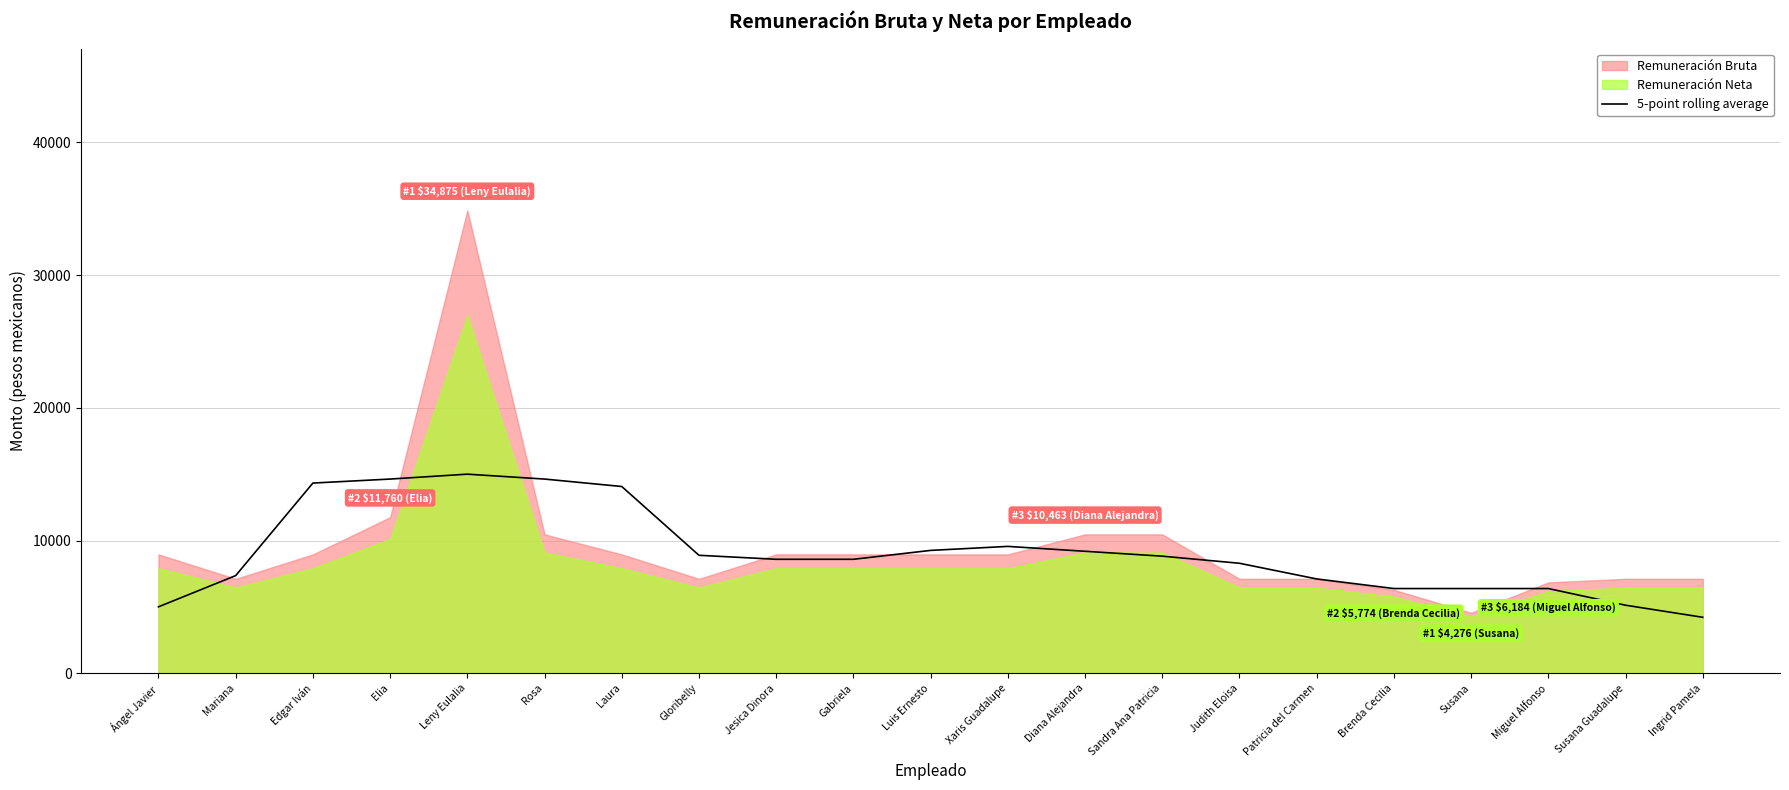

What is the difference between the second highest and second lowest values?

9628.6